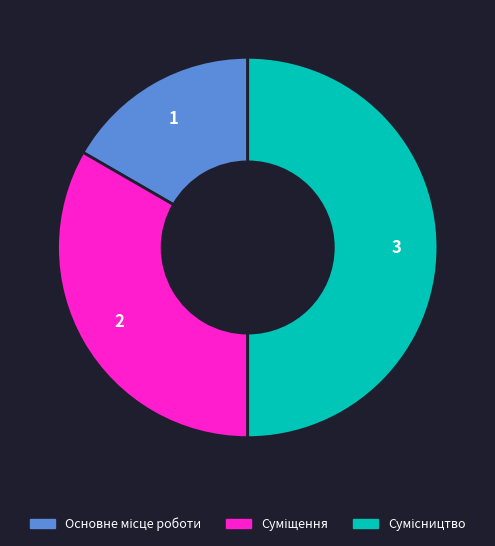

Between Основне місце роботи and Сумісництво, which is larger?

Сумісництво